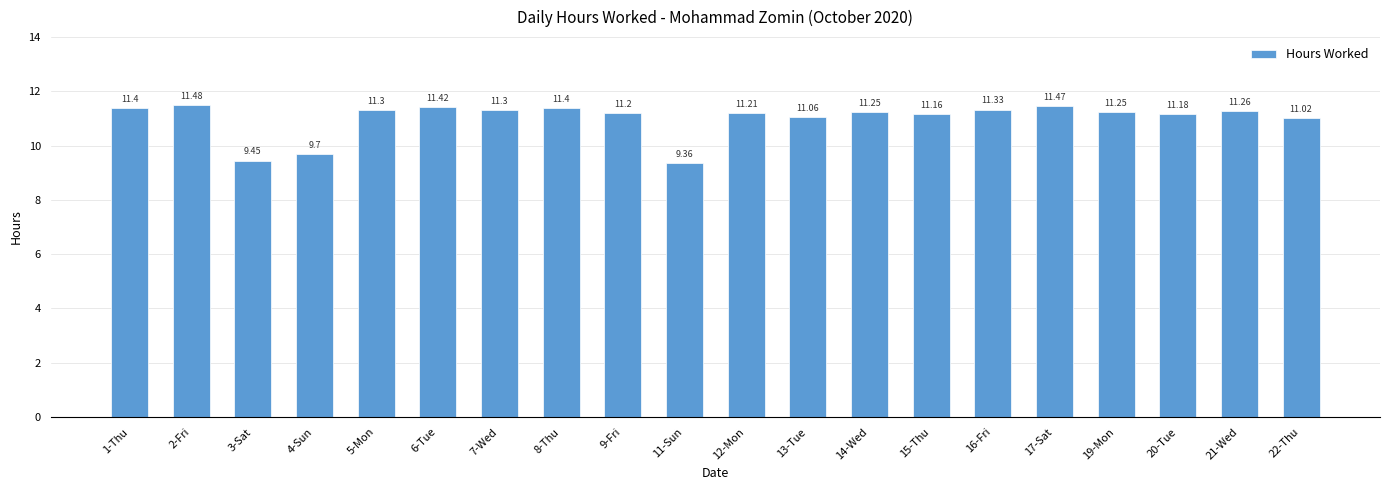

Approximately how many times larger is the value at 21-Wed compared to 7-Wed?

1.0